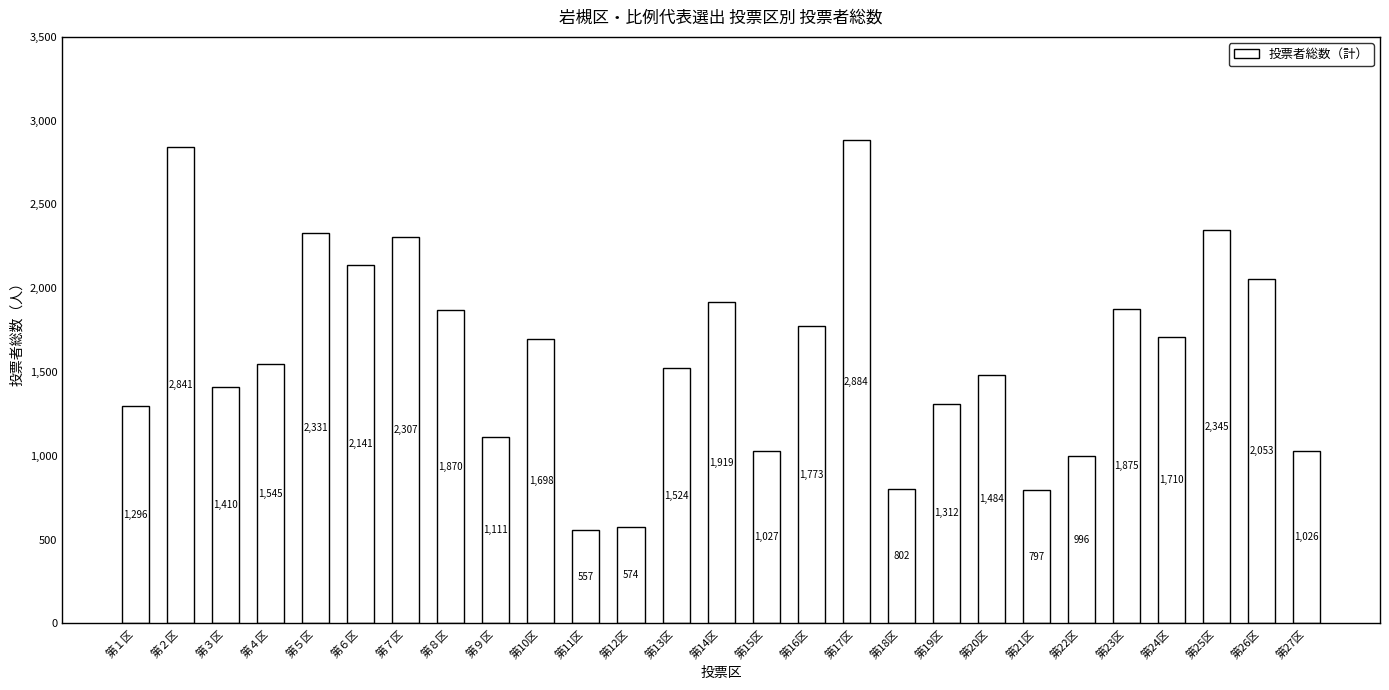

At which label is the value closest to 1720?

第24区